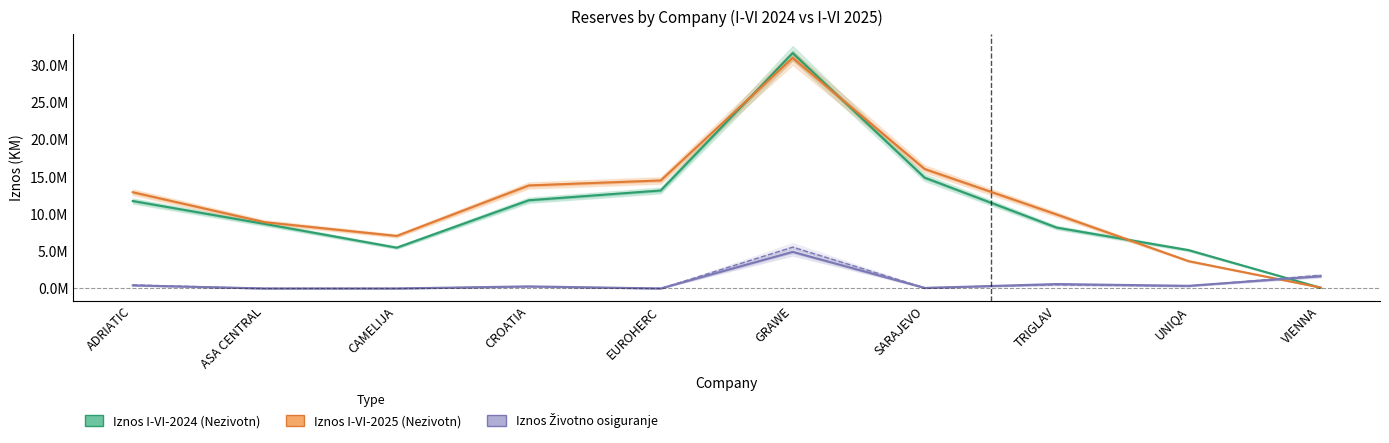

Is it true that Iznos I-VI-2024 (Zivotno) equals 357029 at UNIQA?

True